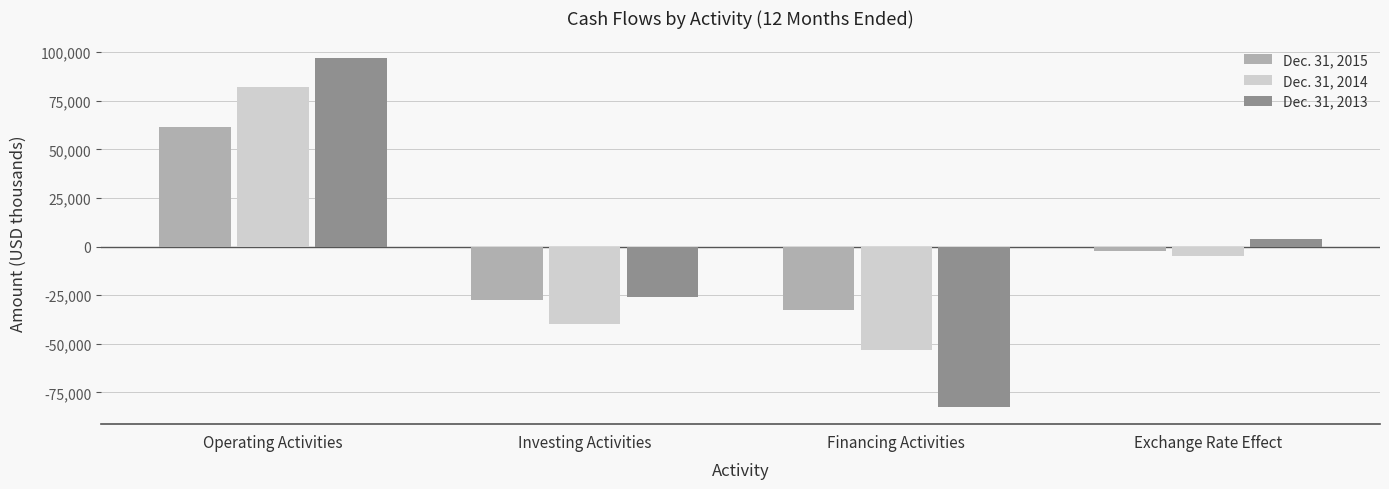

Which category has the lowest value in the Dec. 31, 2013 series?

Financing Activities